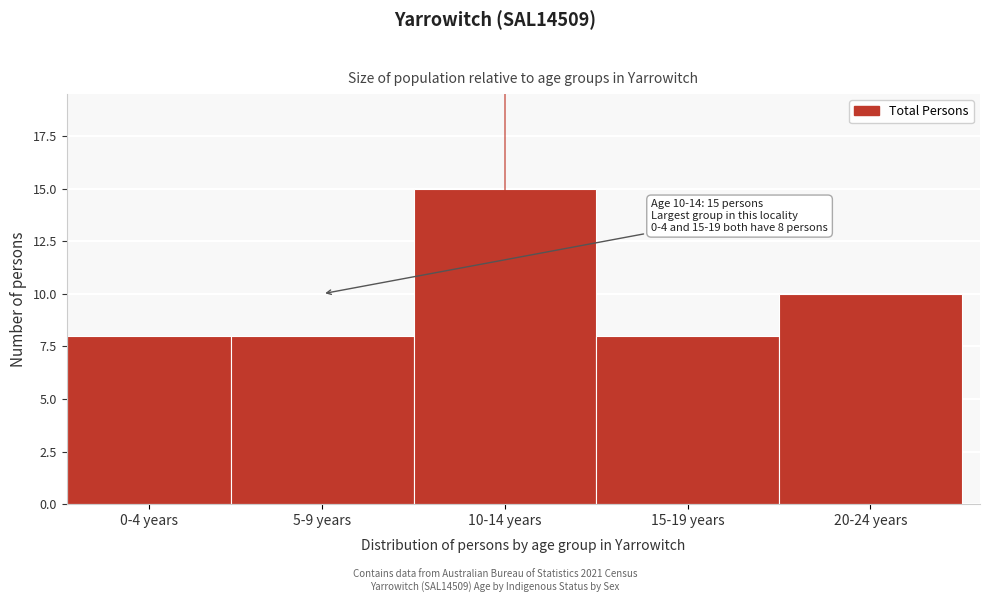

Reading right to left, extract all data points from this chart.

20-24 years=10	15-19 years=8	10-14 years=15	5-9 years=8	0-4 years=8